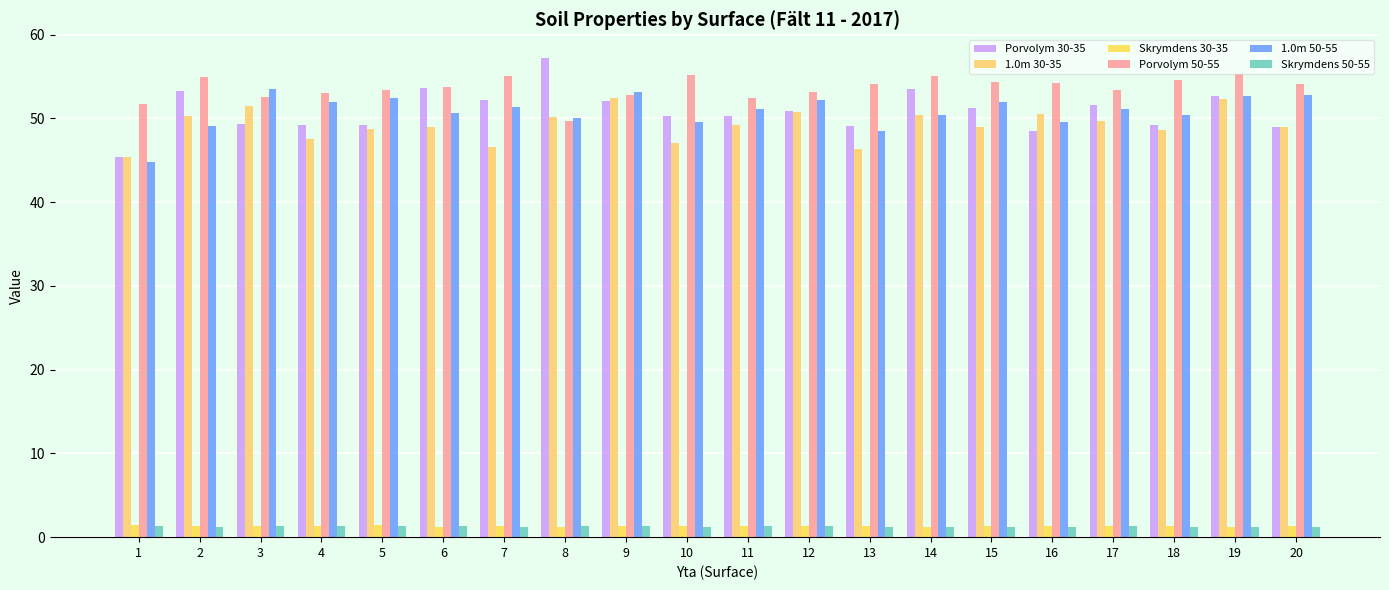

What is the total value across all series at 5?

206.3